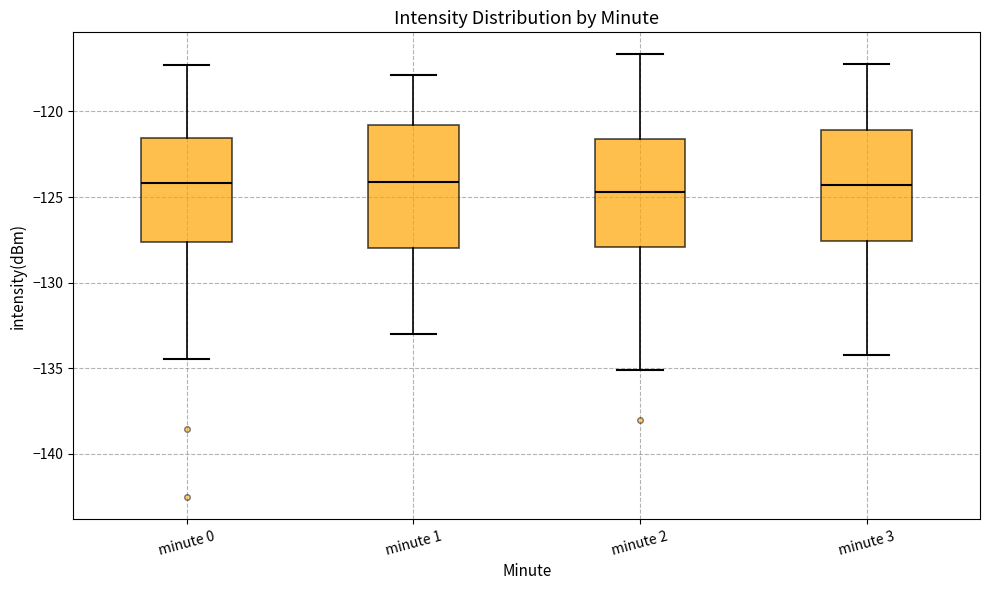

Reading left to right, transcribe this box plot: for each box, give where its median line is, the range the box spans, and where its two whiskers end, as read against the y-axis. The values are not printed on the chart, so give them approximately, as read against the axis.

minute 0: median -124.0, box -127.5 to -121.5, whiskers -134.5 to -117.5
minute 1: median -124.0, box -128.0 to -121.0, whiskers -133.0 to -118.0
minute 2: median -124.5, box -128.0 to -121.5, whiskers -135.0 to -116.5
minute 3: median -124.5, box -127.5 to -121.0, whiskers -134.0 to -117.0